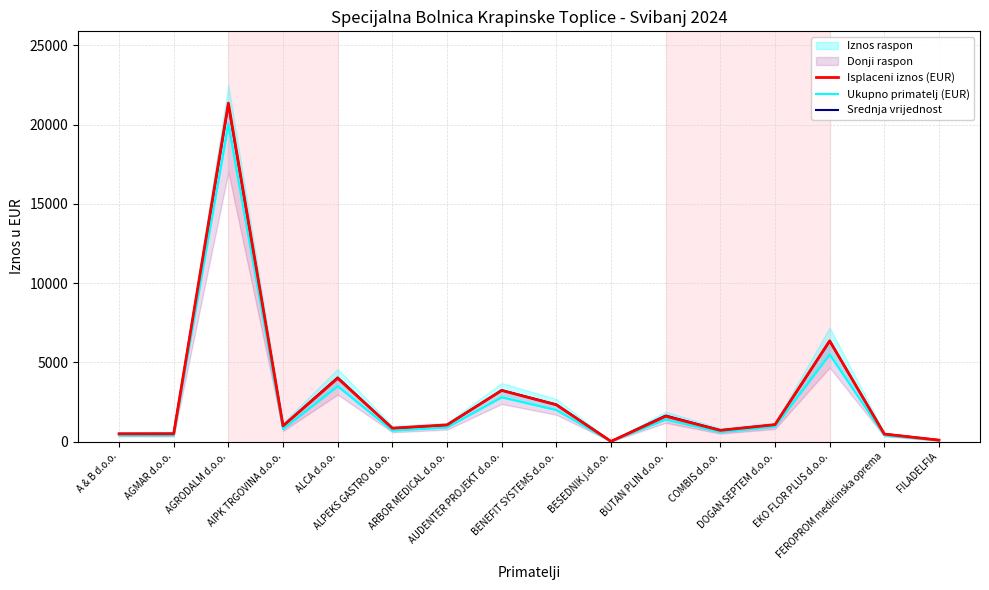

Rank the series at BUTAN PLIN d.o.o. from highest to lowest value.

Srednja vrijednost, Isplaceni iznos (EUR), Ukupno primatelj (EUR)